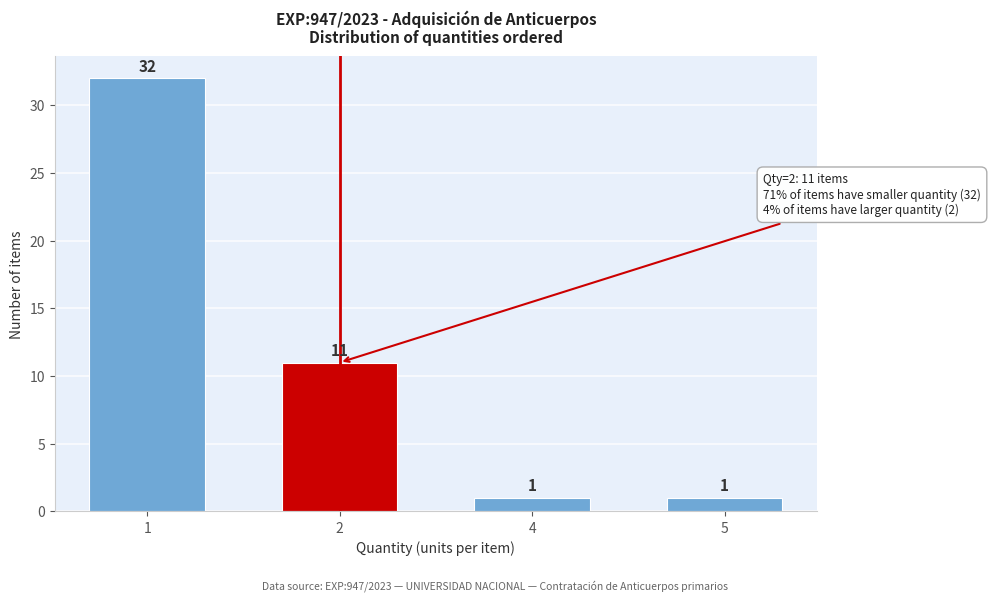

Reading left to right, extract all data points from this chart.

1=32	2=11	4=1	5=1